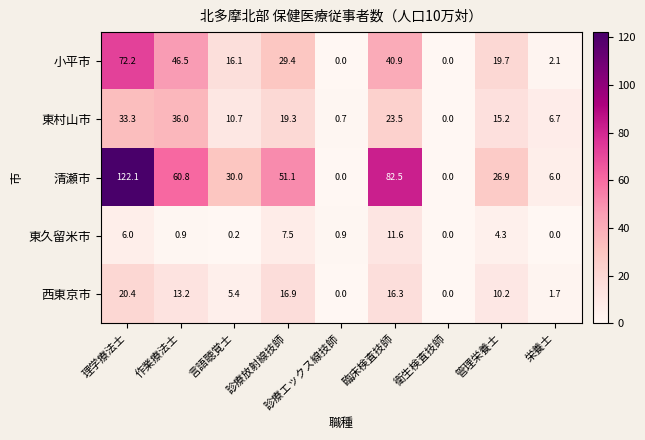

True or false: 東村山市 has a value of 19.3 at 診療放射線技師.

True